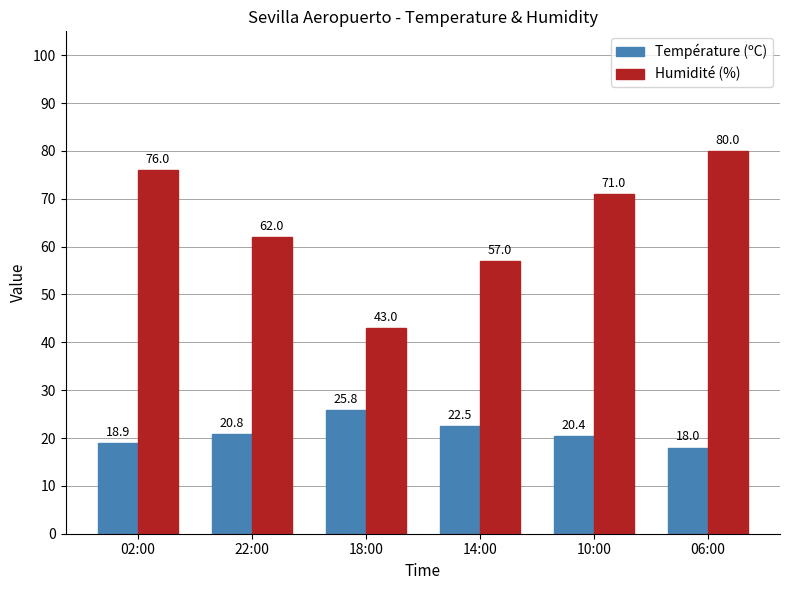

Reading left to right, extract all data points from this chart.

Température (ºC): 02:00=18.9	22:00=20.8	18:00=25.8	14:00=22.5	10:00=20.4	06:00=18.0
Humidité (%): 02:00=76.0	22:00=62.0	18:00=43.0	14:00=57.0	10:00=71.0	06:00=80.0